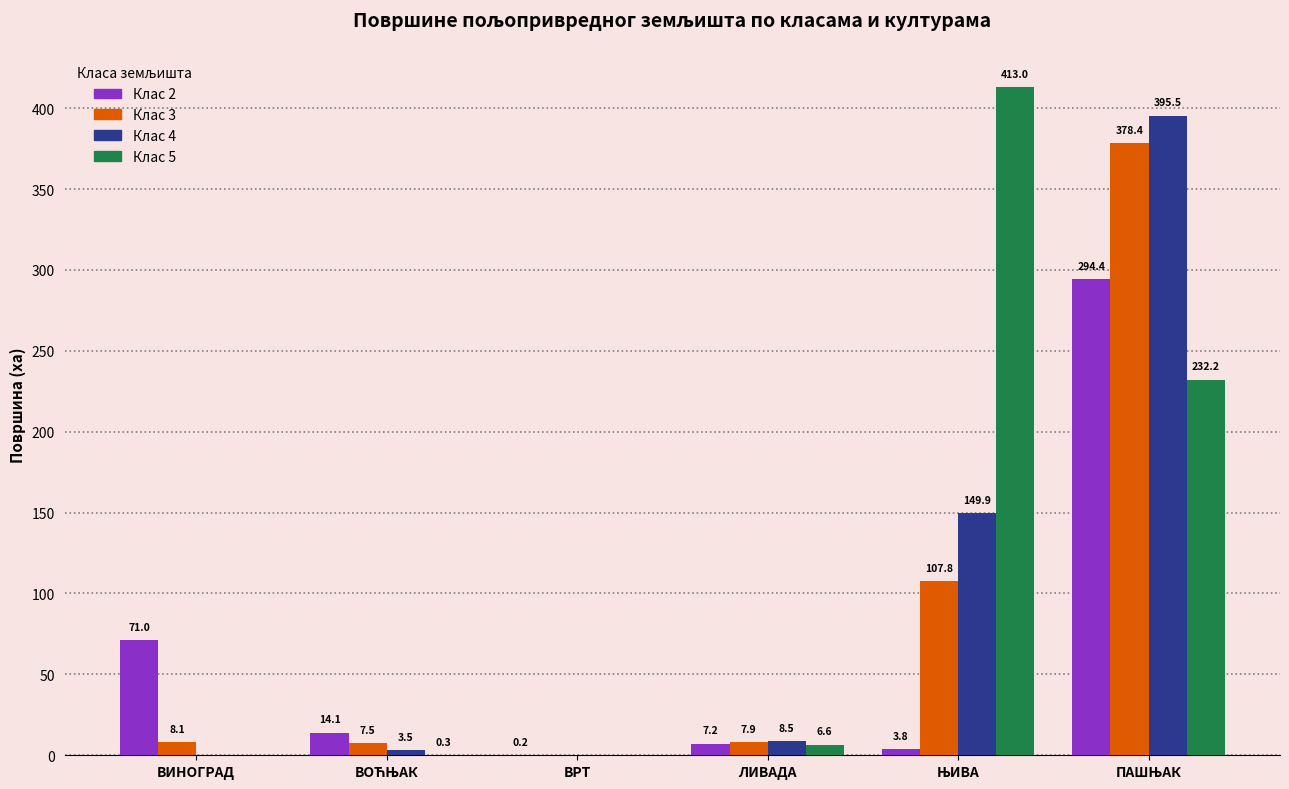

What is the maximum value shown in the chart?

413.0